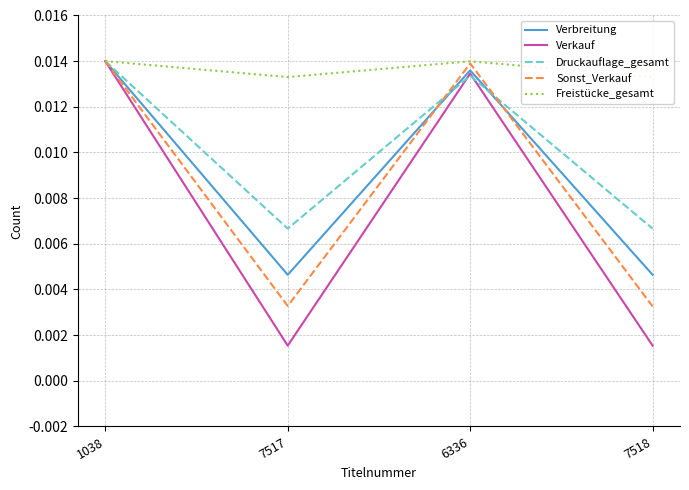

The value of Sonst_Verkauf at 7517 is 0.0. True or false?

False